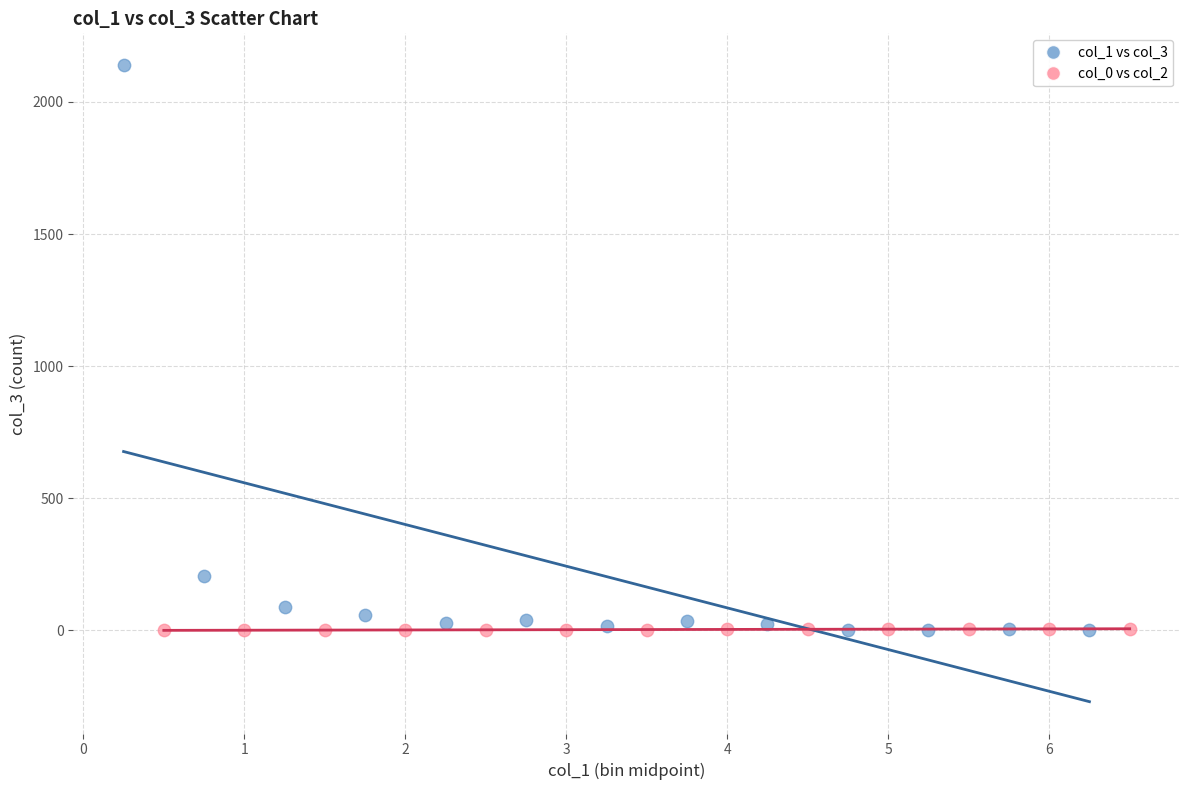

Which series has the largest Y range (max minus min)?

col_1 vs col_3